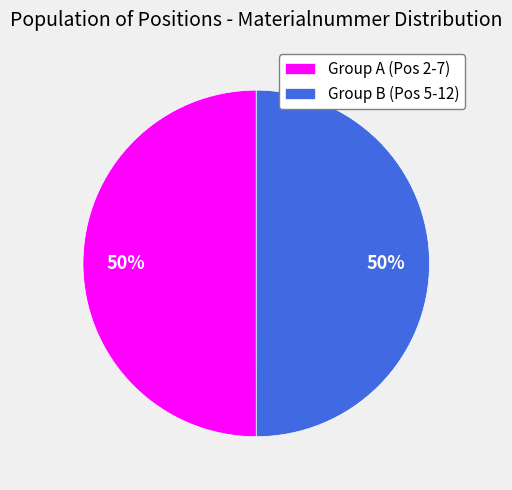

The Group A (Pos 2-7) slice represents 50% of the pie. True or false?

True